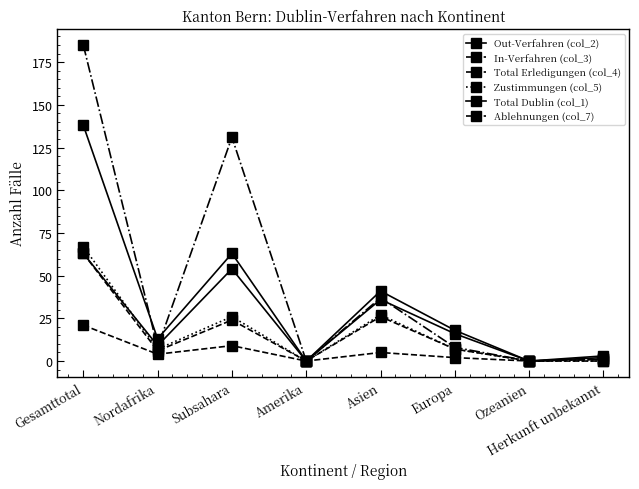

What is the maximum value shown in the chart?

185